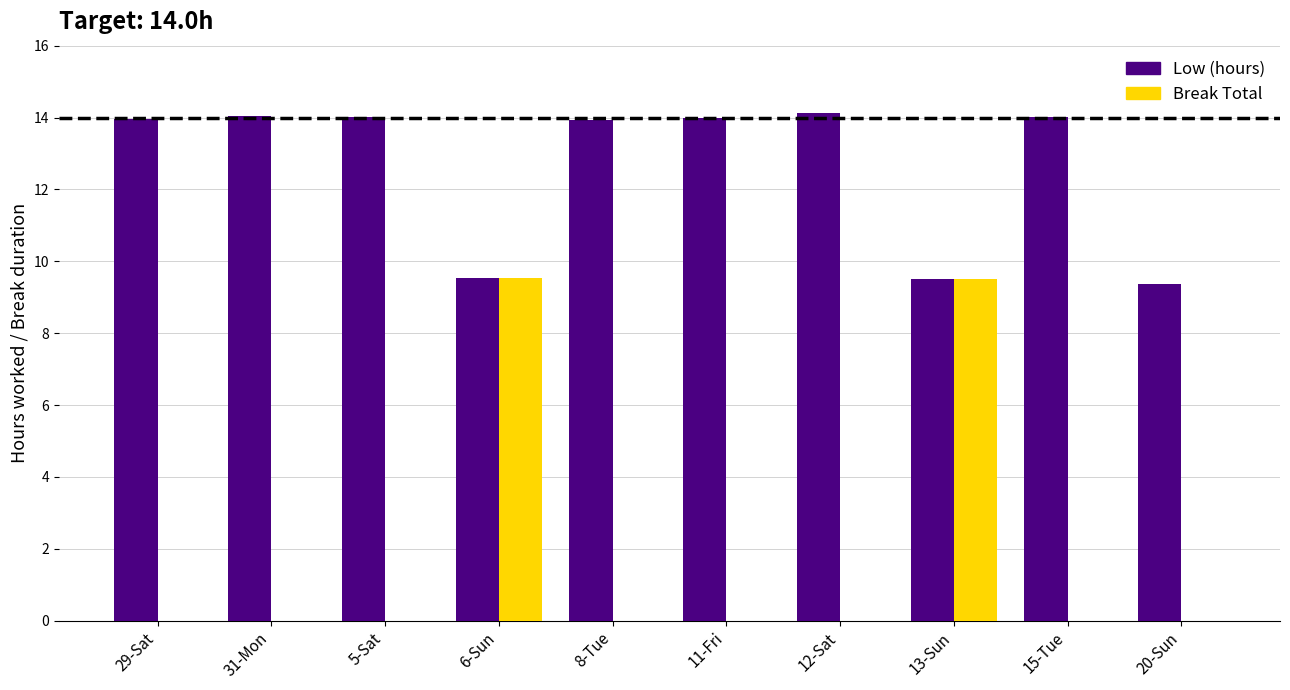

What is the maximum value for Low (hours)?

14.1